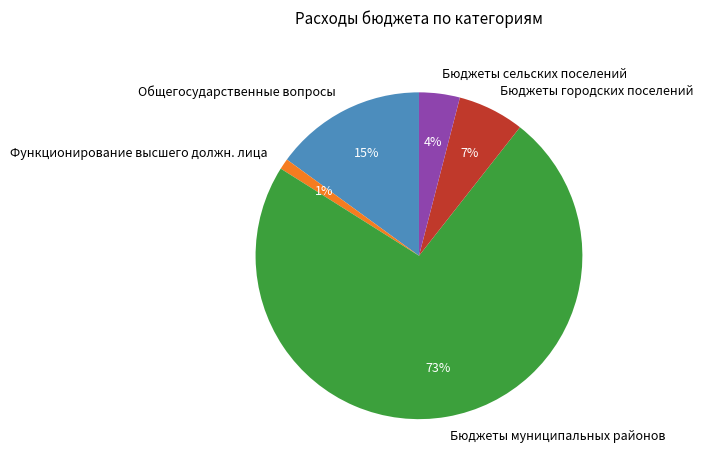

Which slice is the smallest?

Функционирование высшего должн. лица